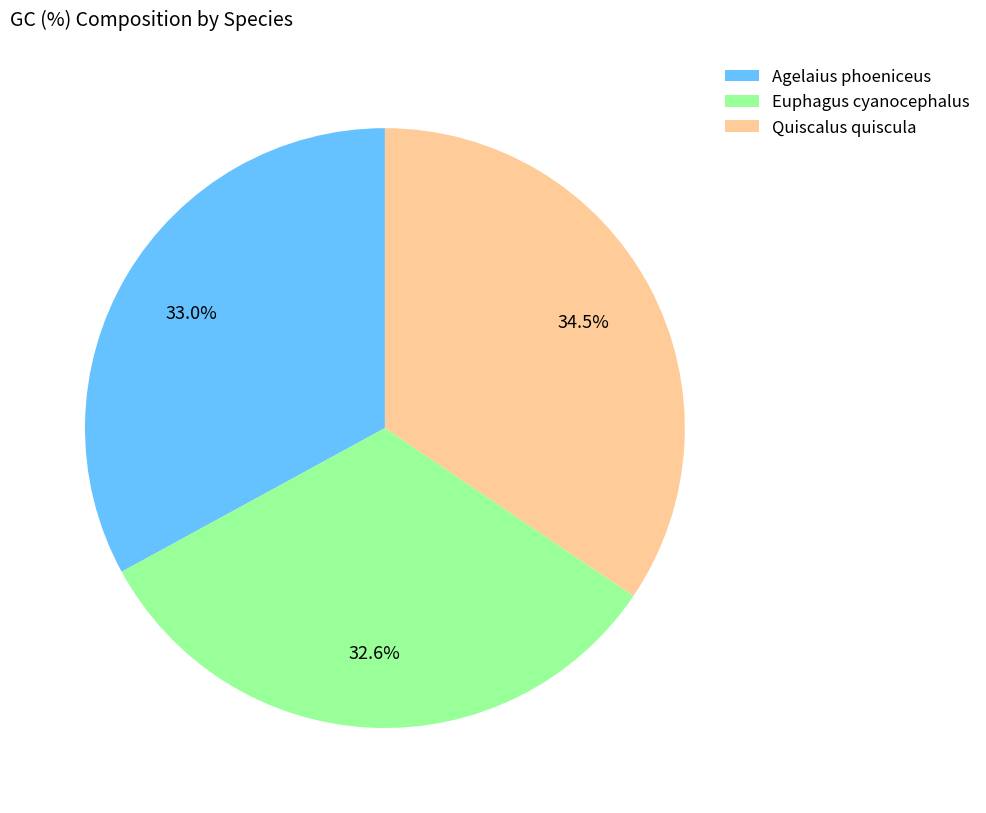

To the nearest percent, what portion does Agelaius phoeniceus represent?

33%